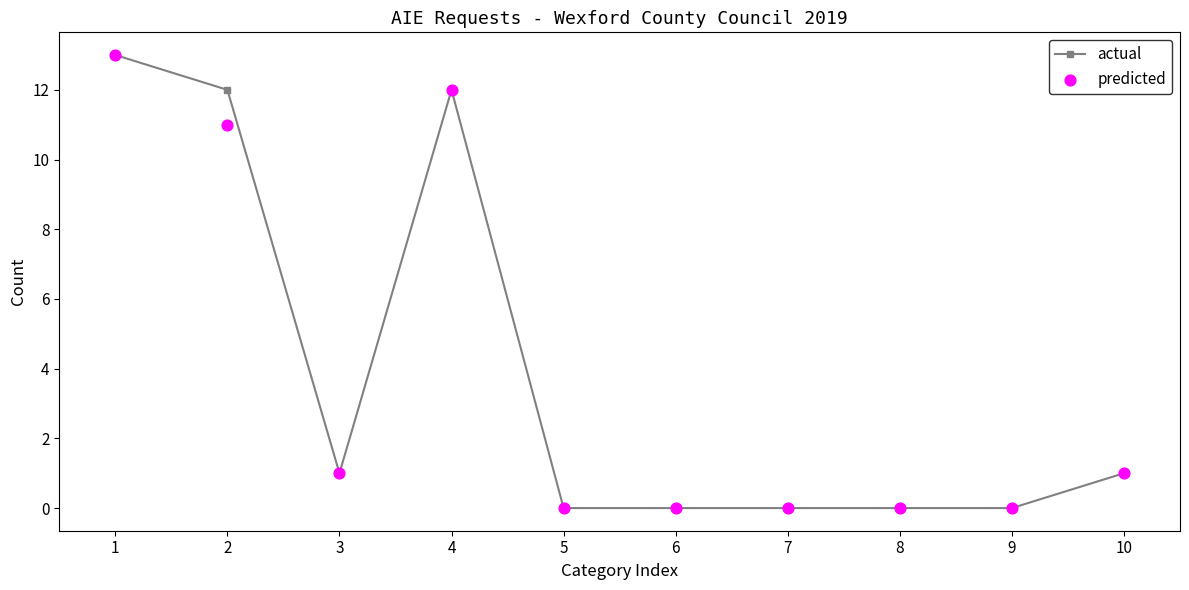

At which category is the sum across all series the highest?

1